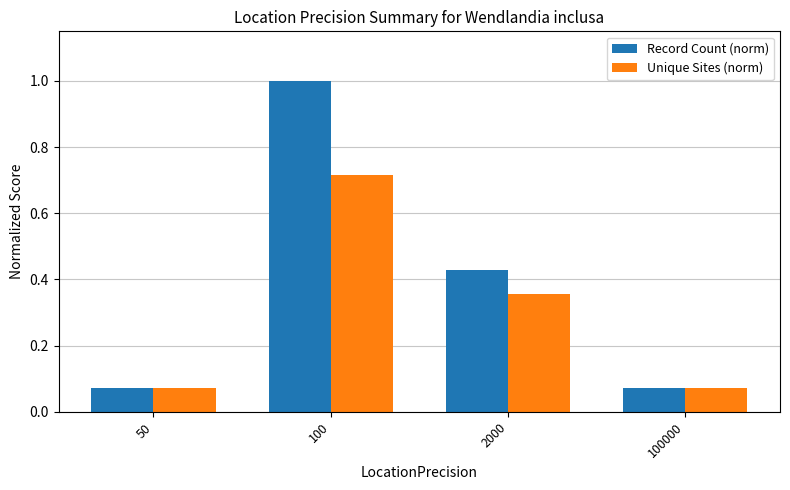

Which series has the largest total across all categories?

Record Count (norm)